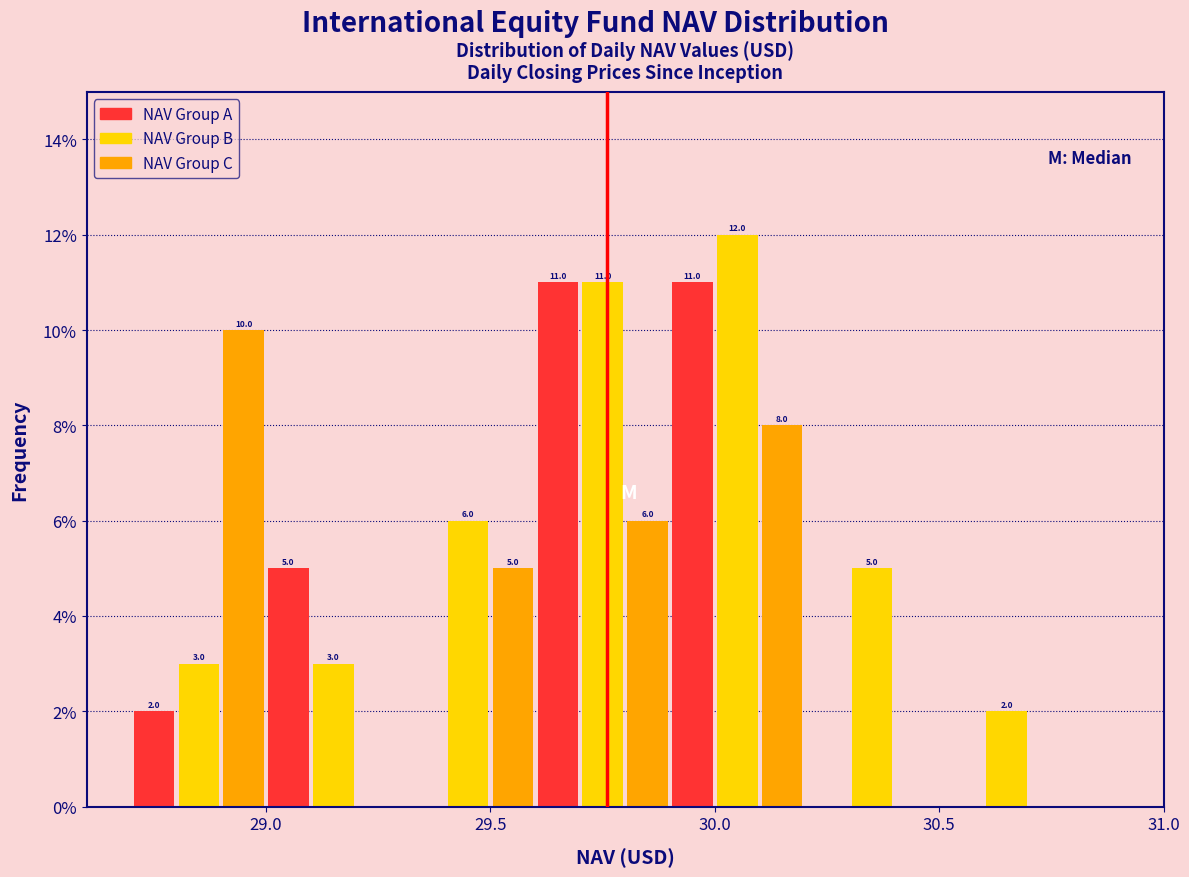

Read against the x-axis, roughly where is the centre of the tallest bar?

30.05